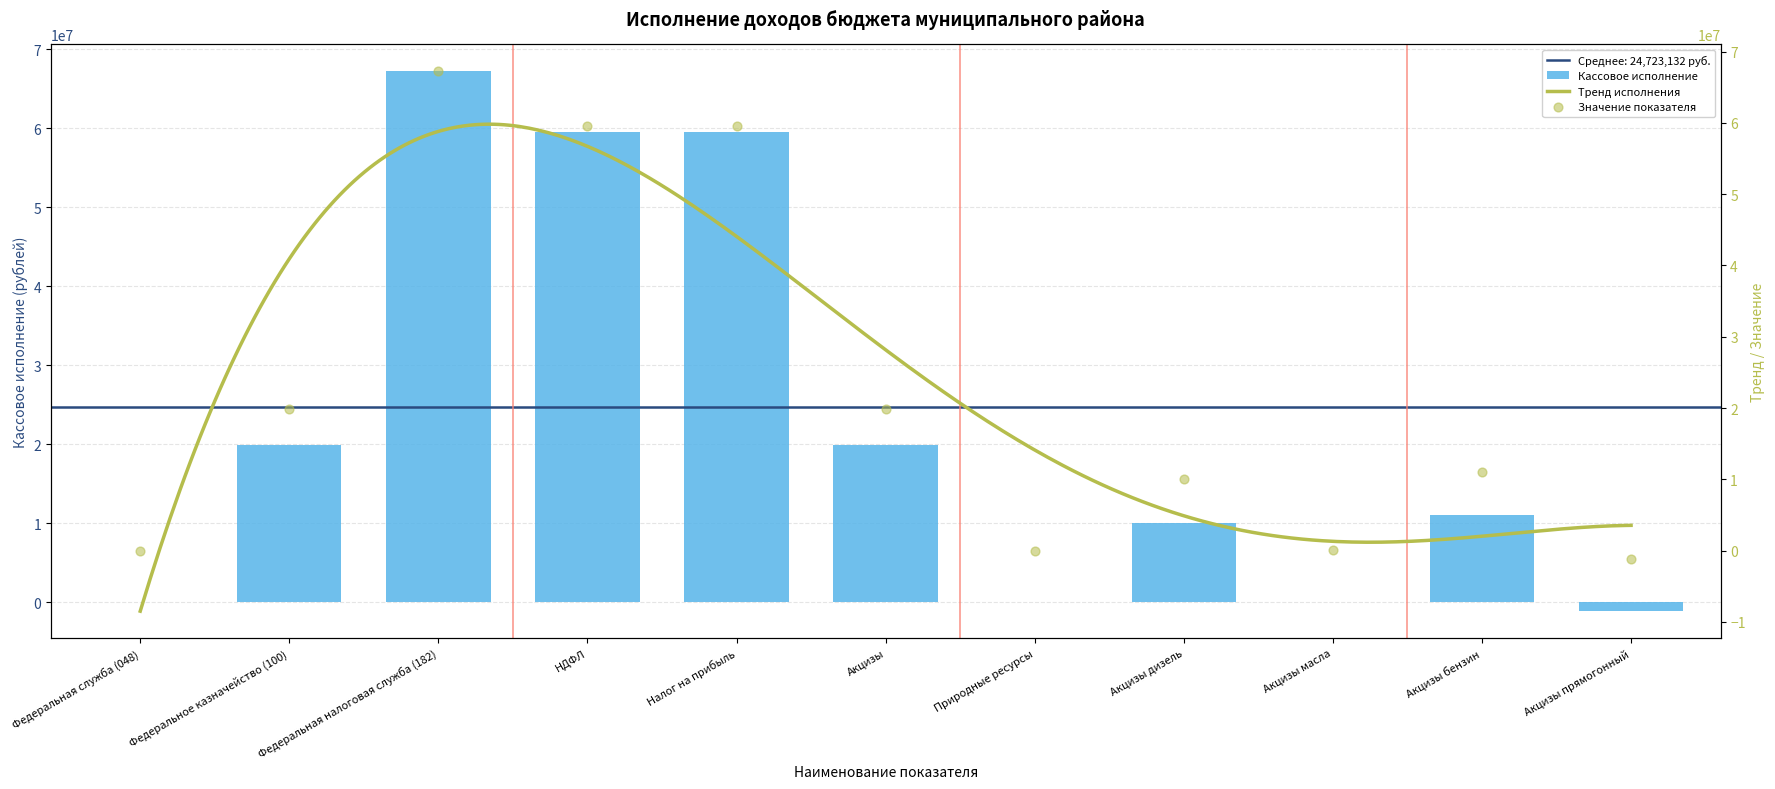

Between Федеральная служба (048) and НДФЛ, which is larger?

НДФЛ